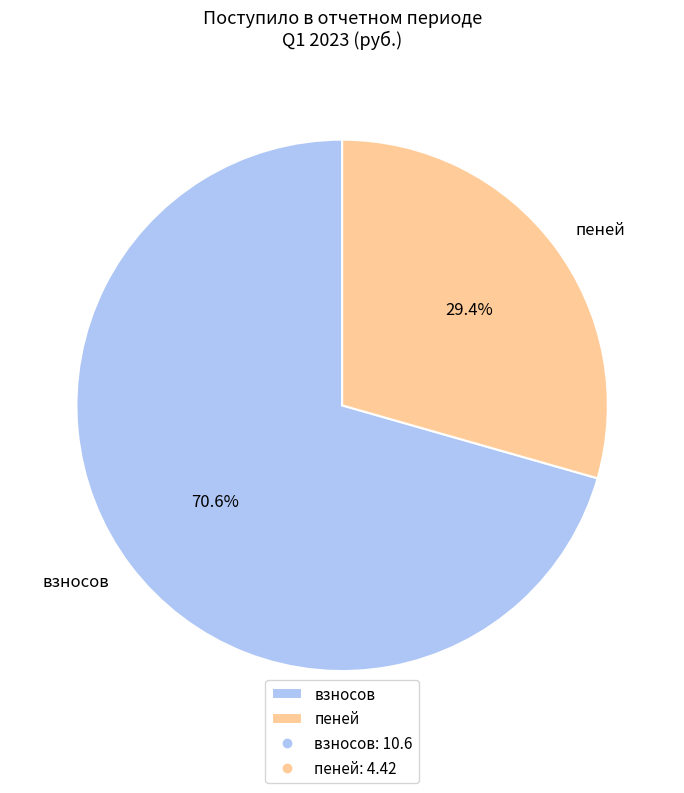

Is there any slice that represents more than half of the pie?

Yes